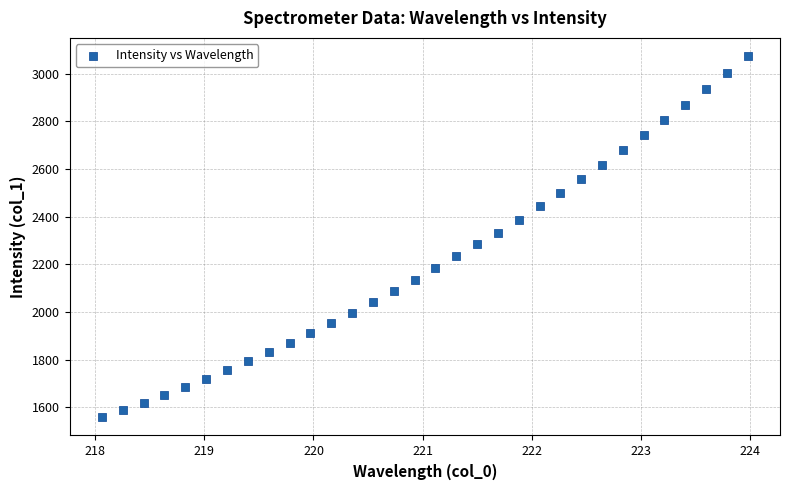

What is the range of Y values (max minus min)?

1516.3